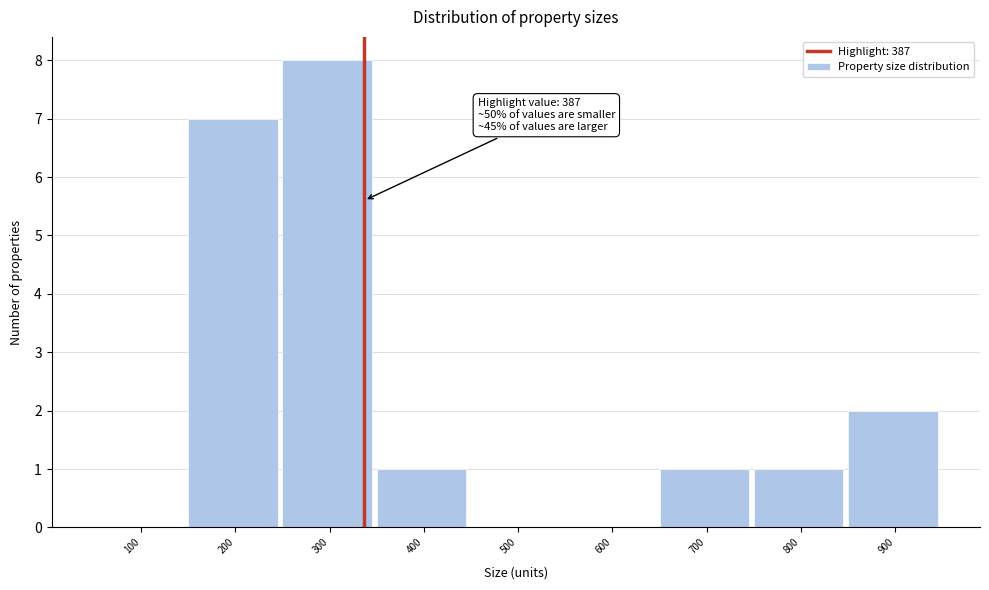

Reading right to left, what are all the values shown in this chart?

900=2	800=1	700=1	600=0	500=0	400=1	300=8	200=7	100=0